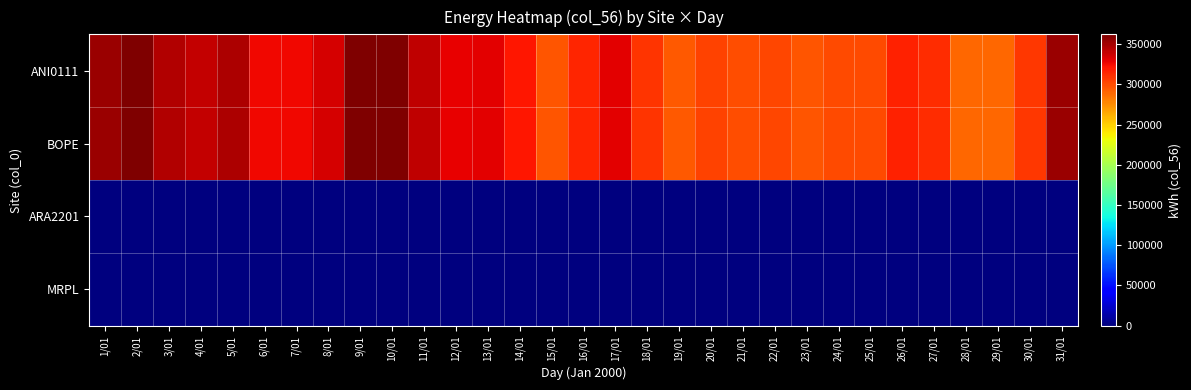

At which category is the sum across all series the highest?

9/01